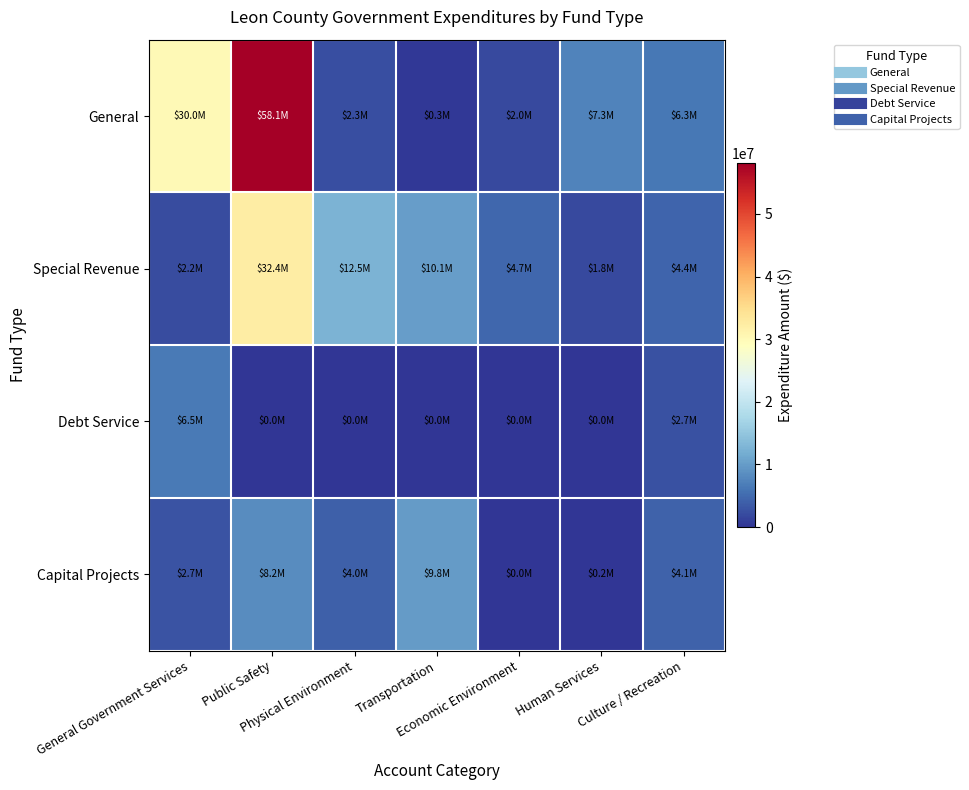

What is the total value across all series at General Government Services?

41417843